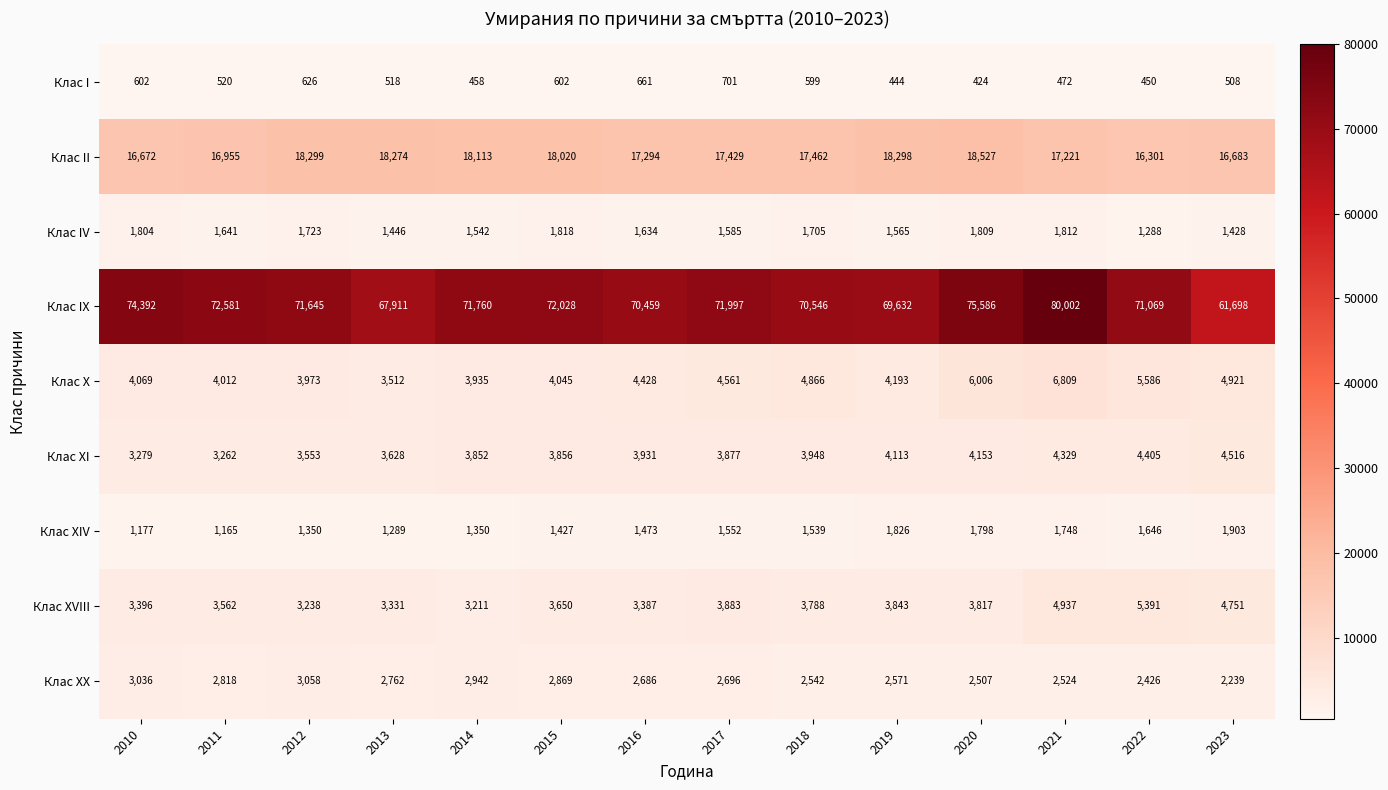

What is the total value across all series at 2011?

106516